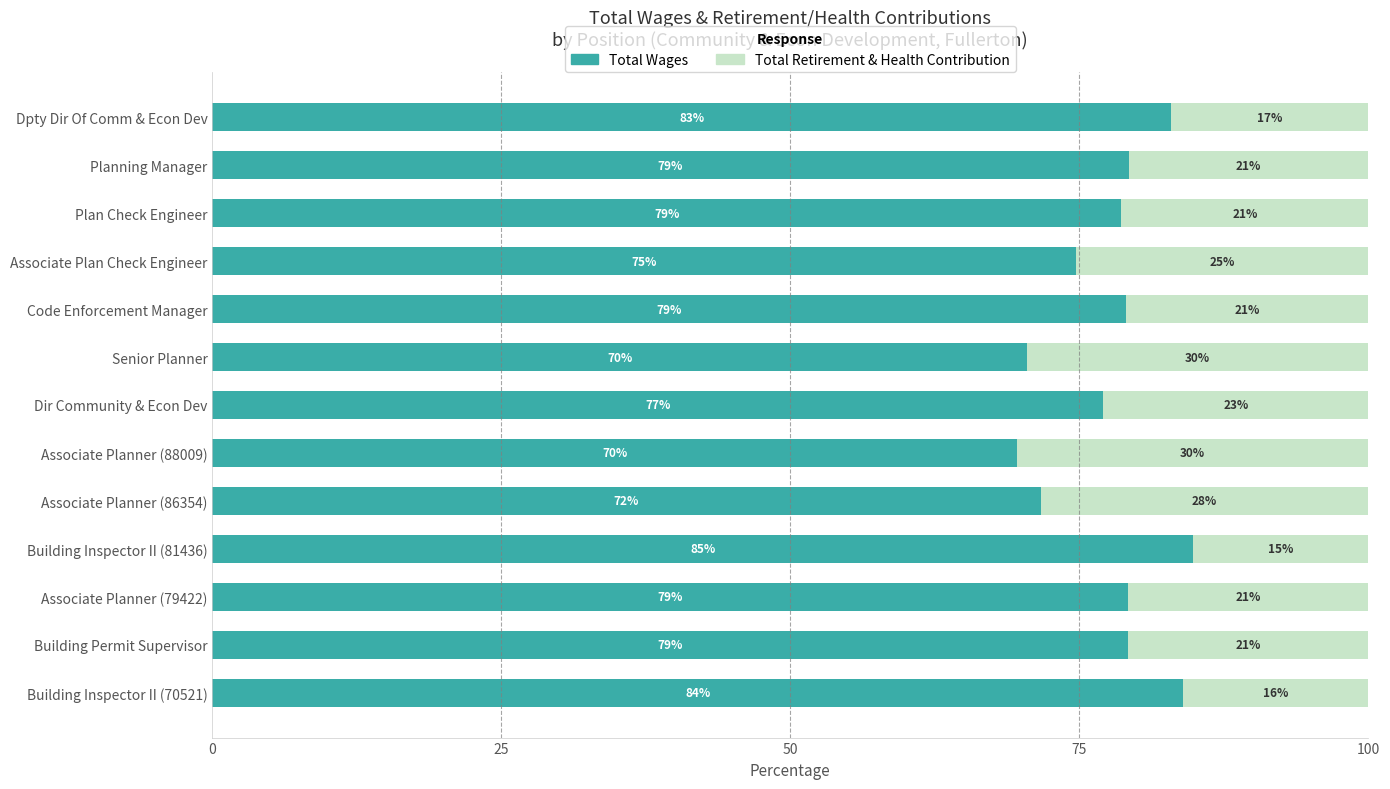

At which label is Total Wages closest to 77?

Dir Community & Econ Dev